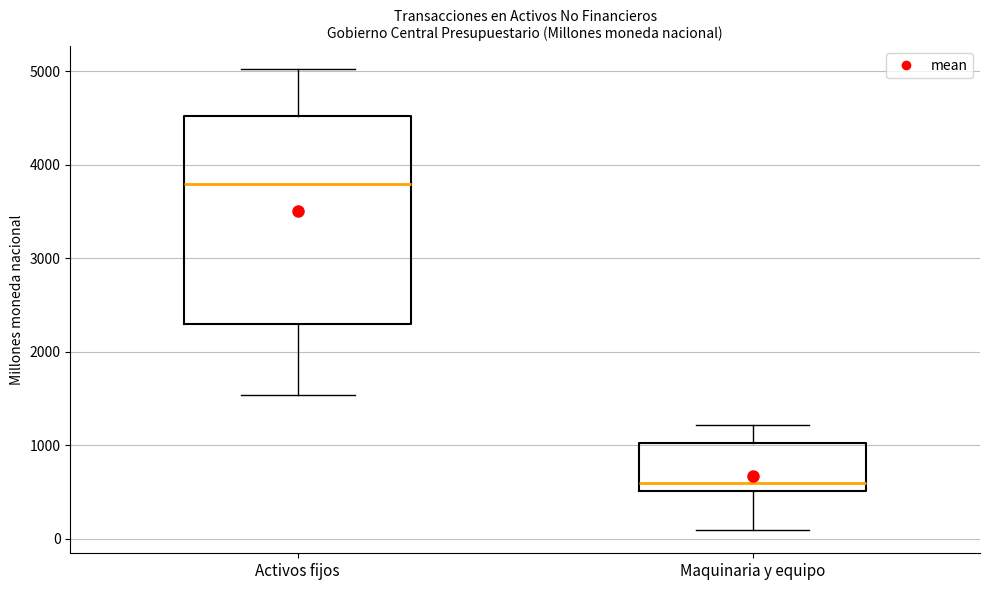

Which box has the lowest median line?

Maquinaria y equipo